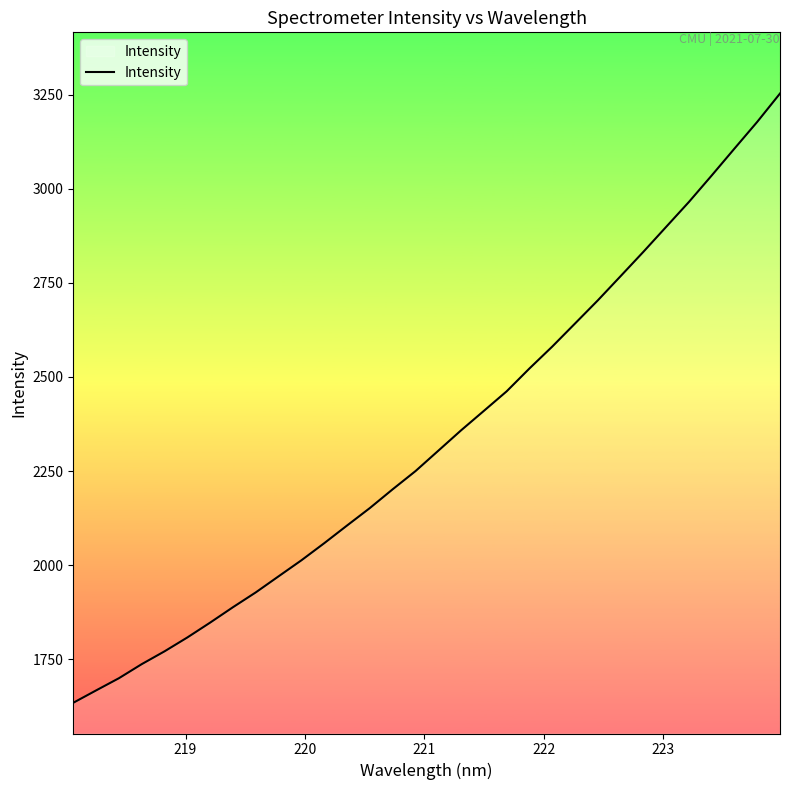

What is the greatest value displayed?

3253.7